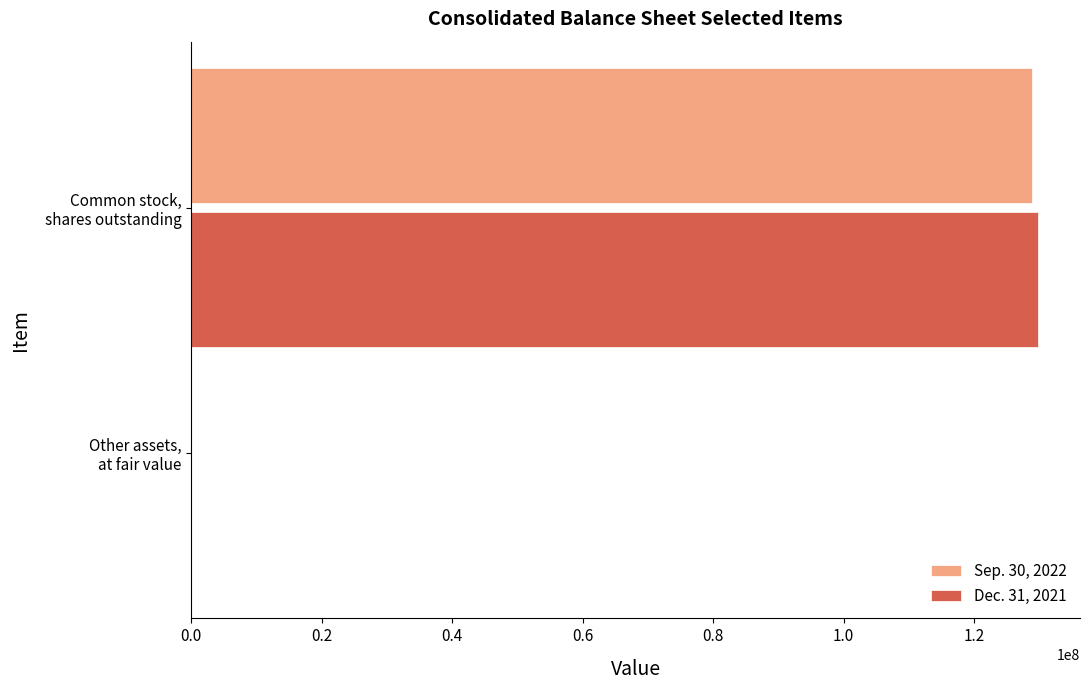

What is the maximum value shown in the chart?

129769365